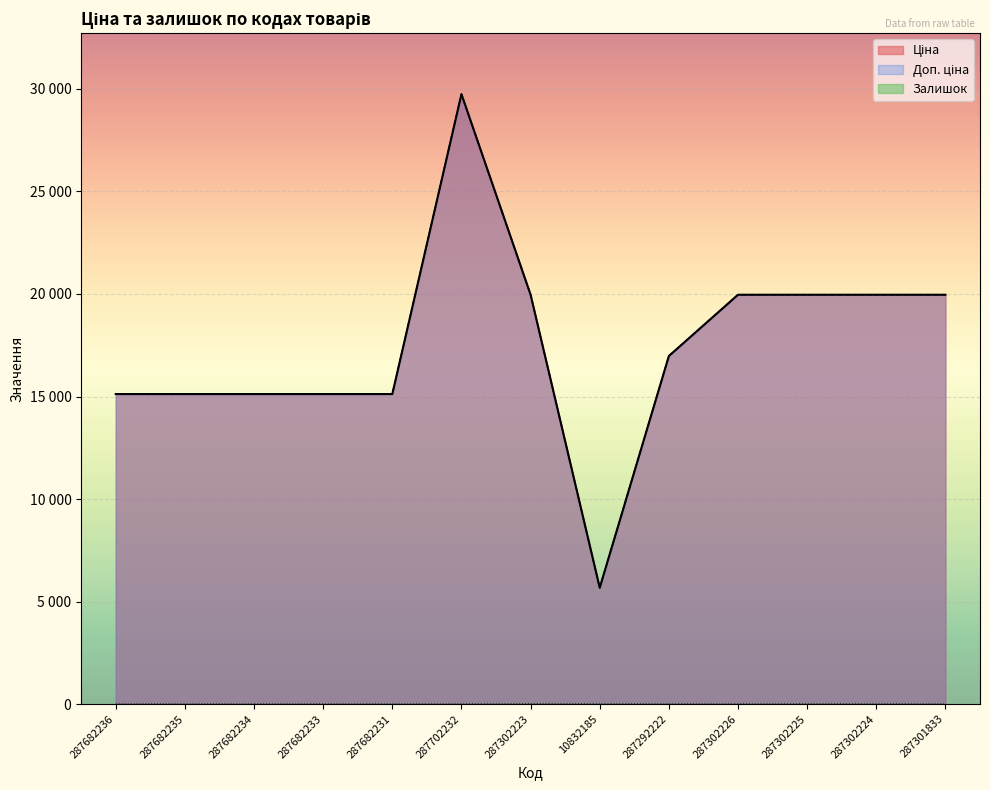

True or false: Залишок has more than 0 points higher than both neighbors.

True